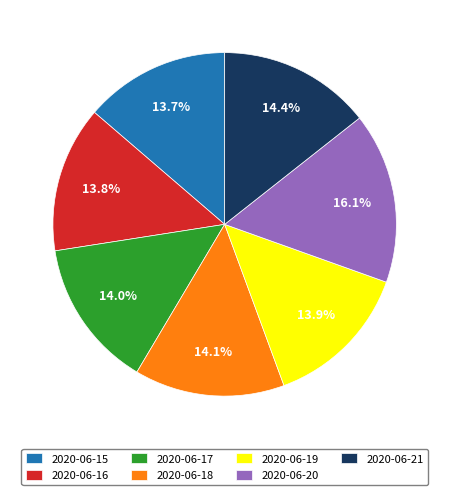

The 2020-06-17 slice represents 25% of the pie. True or false?

False